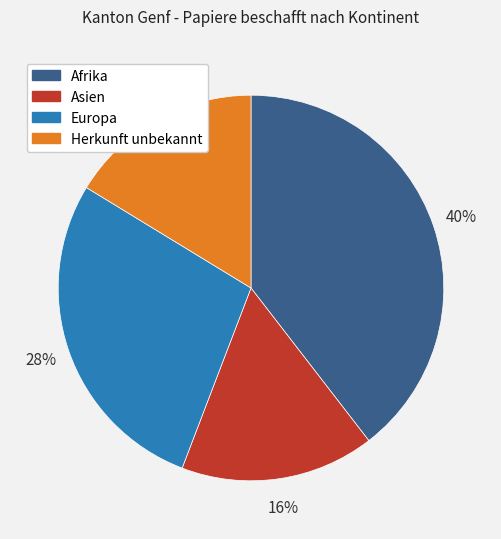

How many segments does this pie chart have?

4